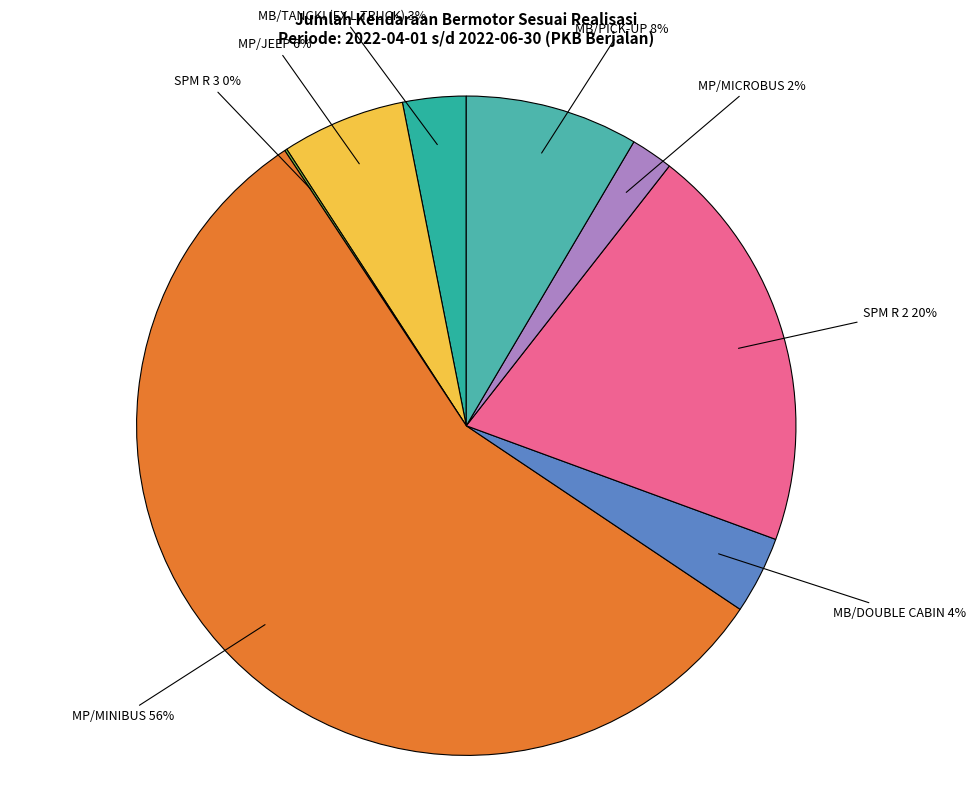

Which slice is the smallest?

SPM R 3